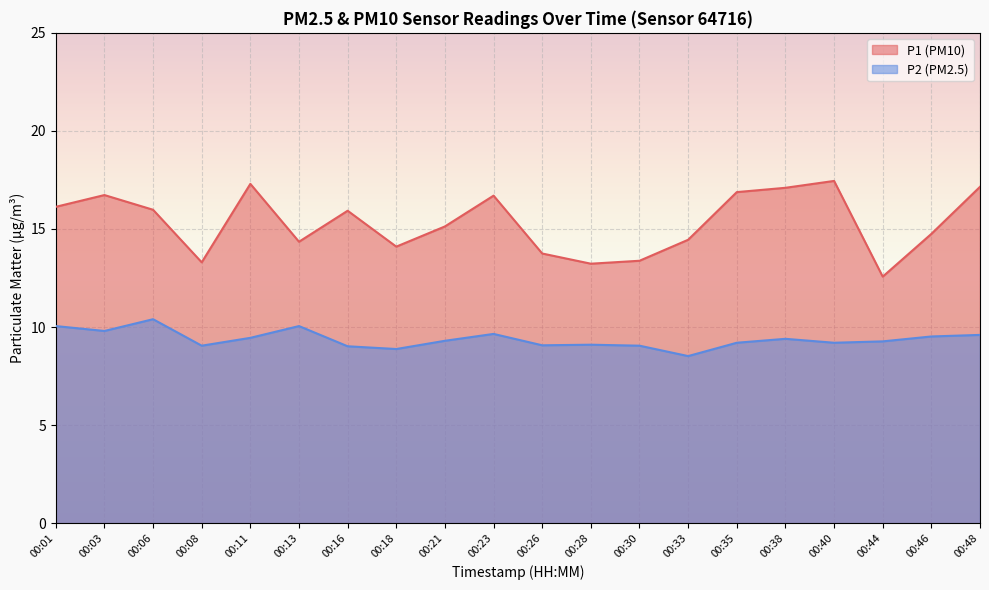

Is it true that P2 equals 9.3 at 00:21?

True